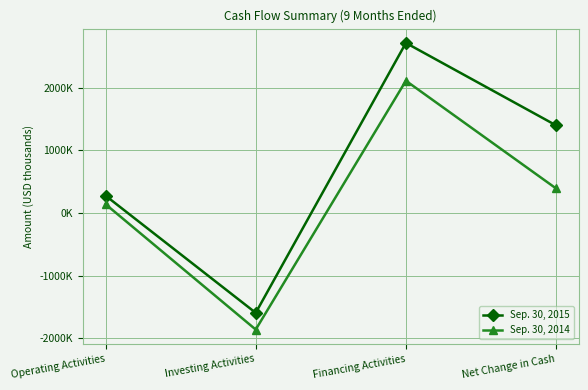

What is the approximate value of Sep. 30, 2015 at Net Change in Cash, to the nearest 50?

1401750